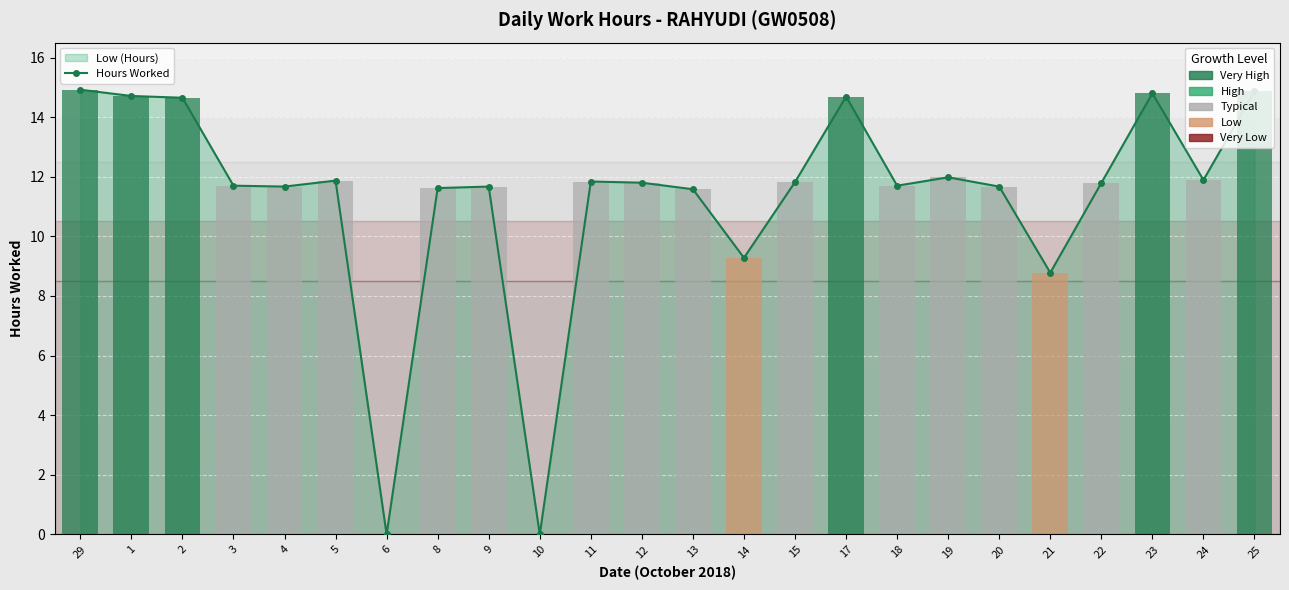

Reading right to left, extract all data points from this chart.

14.9	11.9	14.8	11.8	8.8	11.7	12.0	11.7	14.7	11.8	9.3	11.6	11.8	11.8	0.0	11.7	11.6	0.0	11.9	11.7	11.7	14.7	14.7	14.9